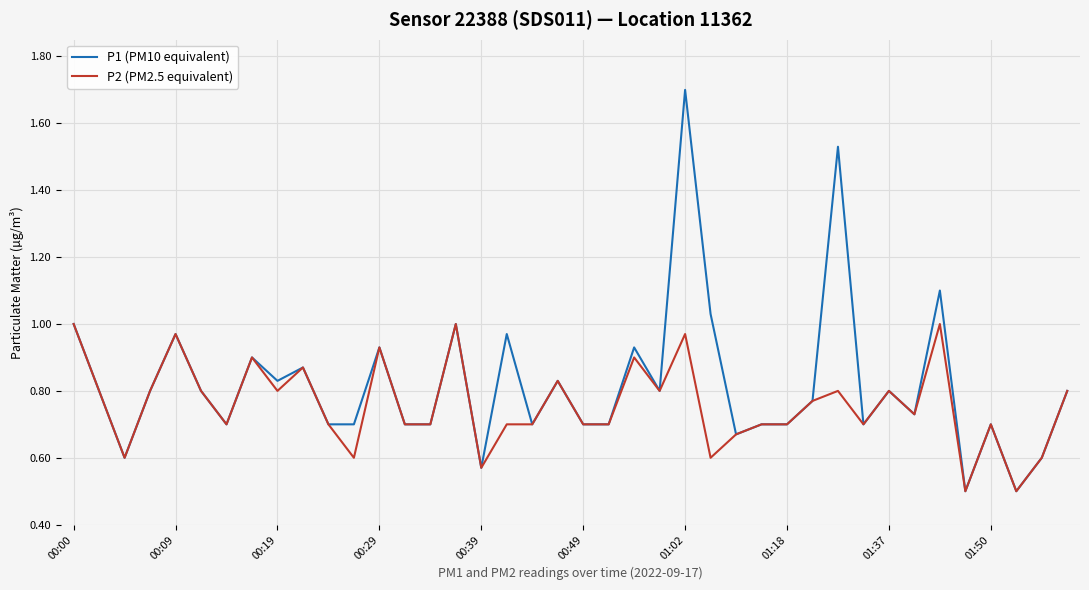

Which series has the largest range (max minus min)?

P1 (PM10 equivalent)